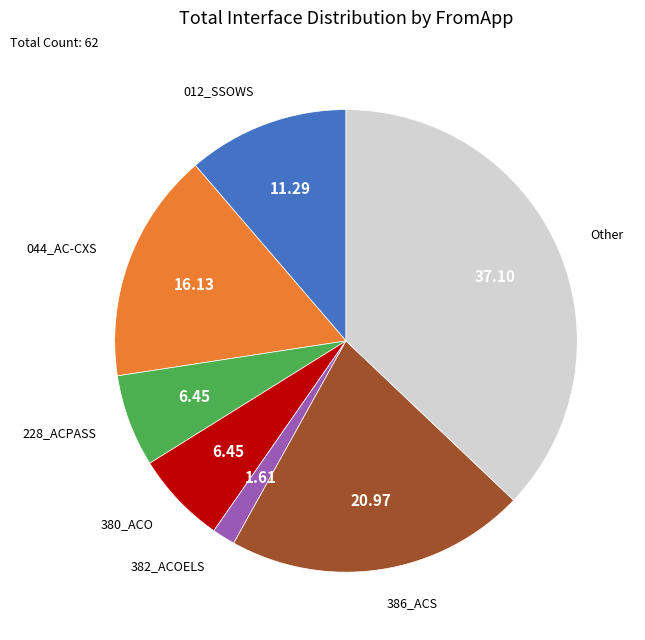

Is there any slice that represents more than half of the pie?

No